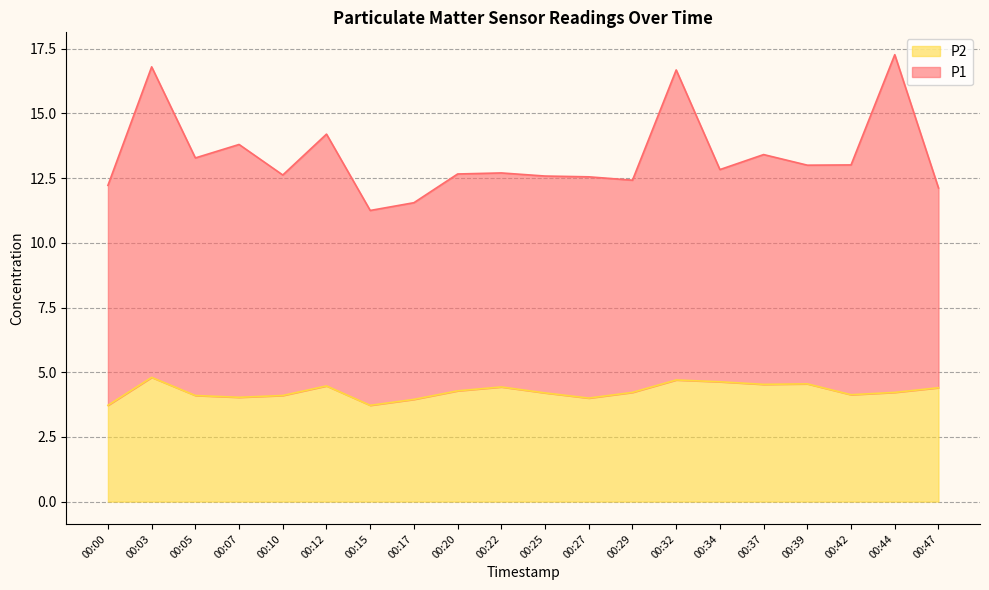

In P2, how many points are lower than both neighbors (excluding endpoints)?

5